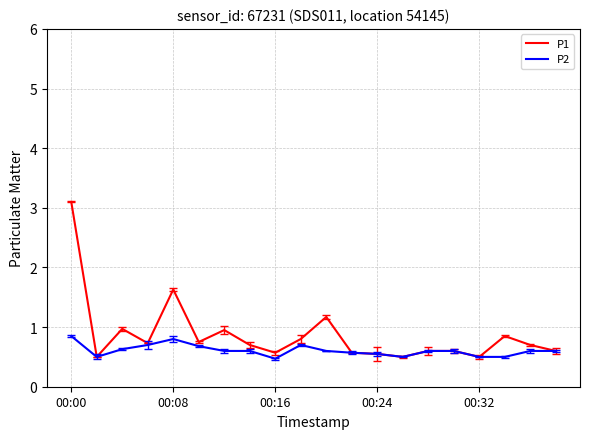

At which label is P1 closest to 1?

00:16